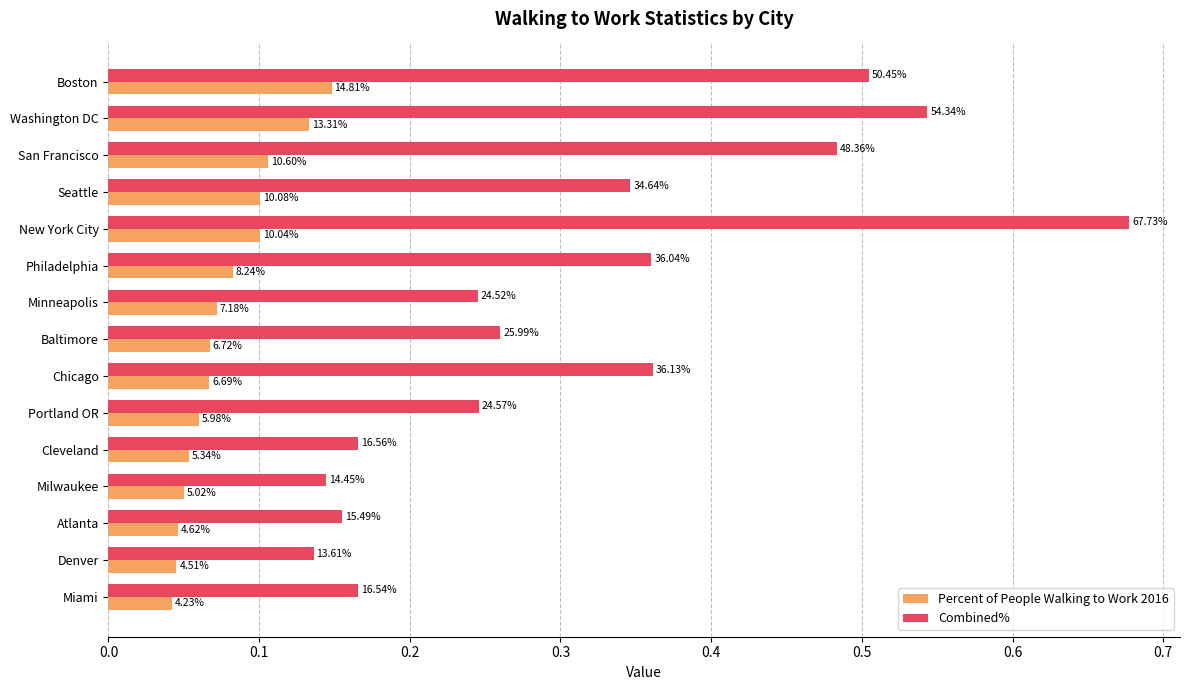

Count the Percent of People Walking to Work 2016 values in the range 0 to 1.

15